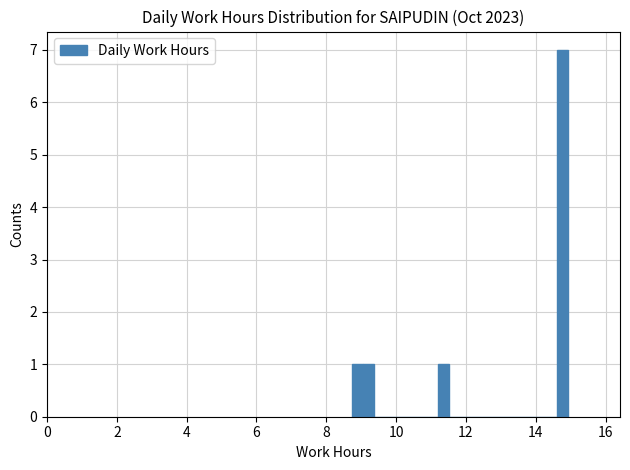

Around what value on the x-axis is the tallest bar? Give the approximate position of its centre, as read against the axis.

14.8